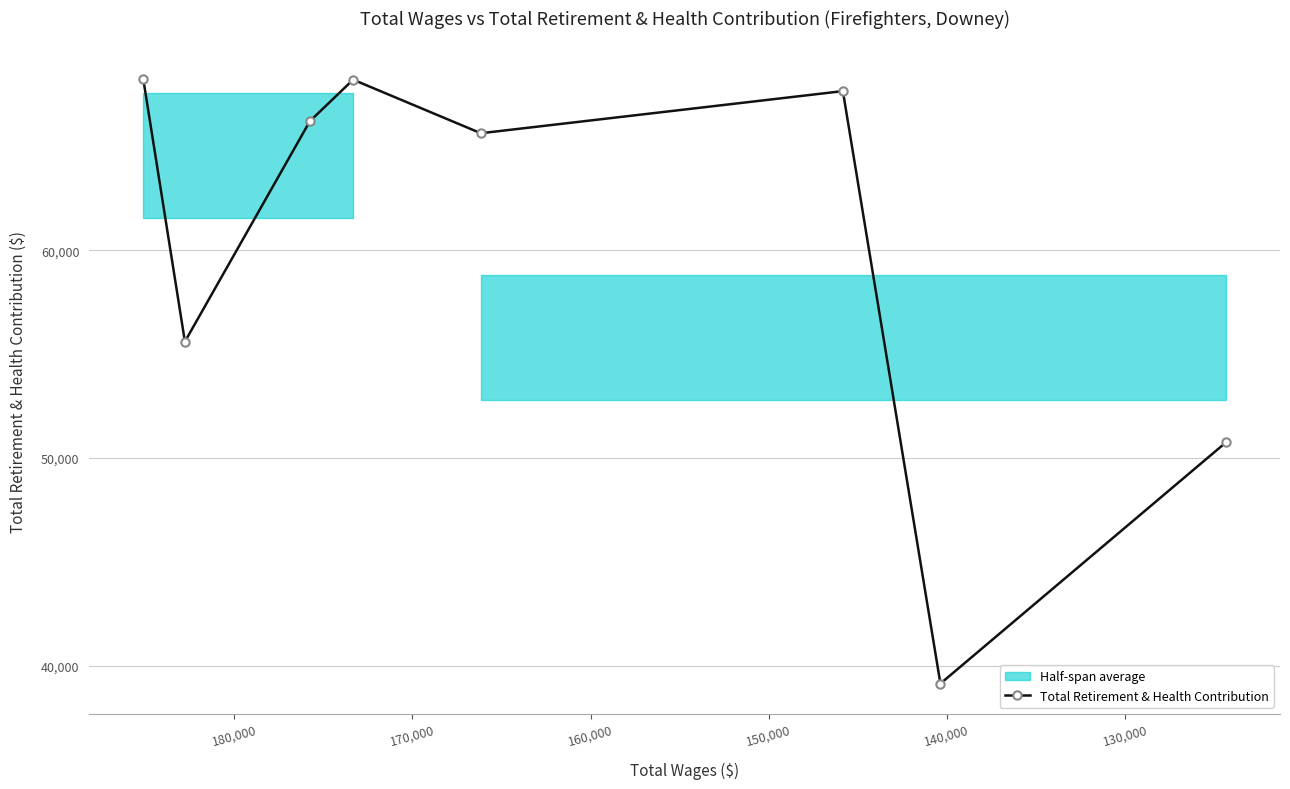

Is it true that the value at 170,000 is 67671?

True